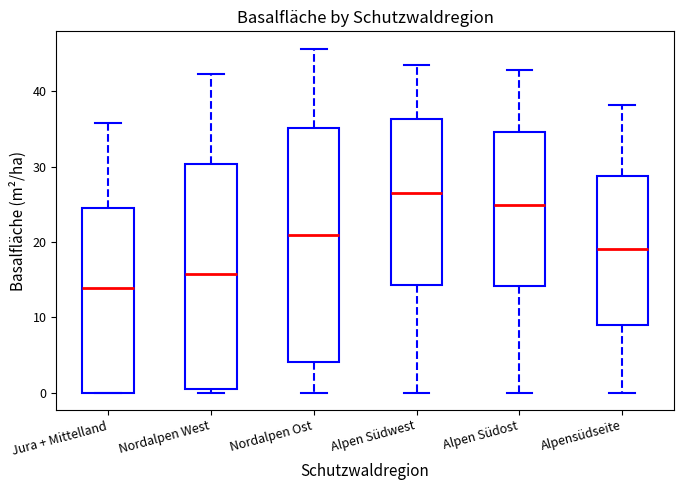

Which box's median line is the highest?

Alpen Südwest